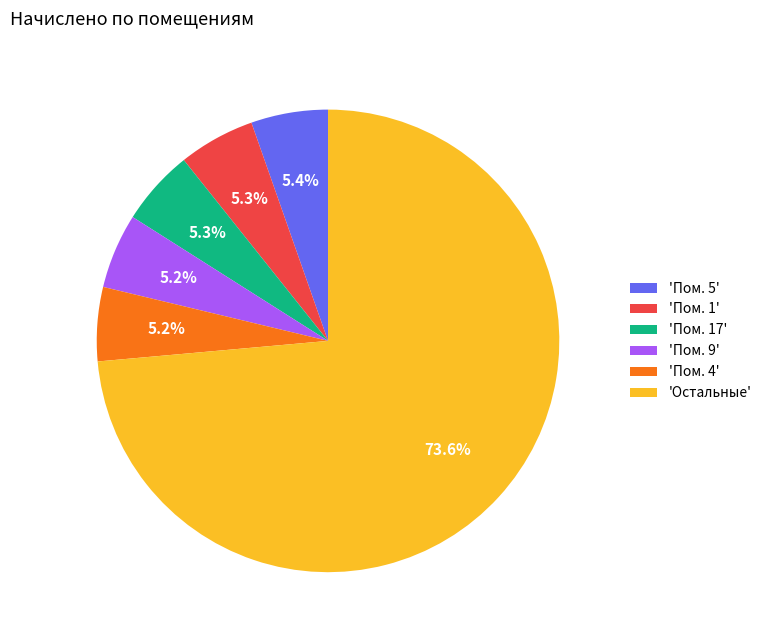

What is the largest slice in the pie chart?

'Остальные'